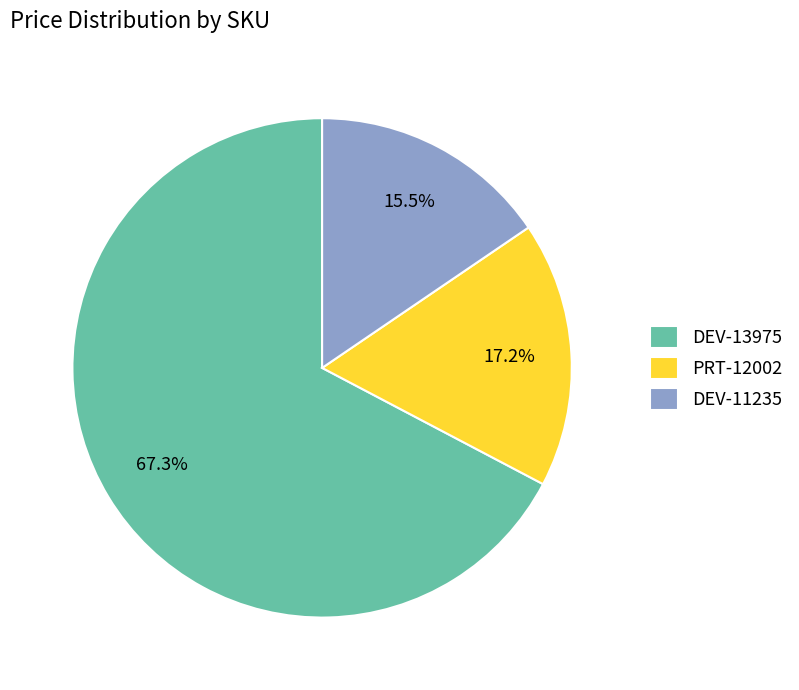

Rank the categories by value from lowest to highest.

DEV-11235, PRT-12002, DEV-13975